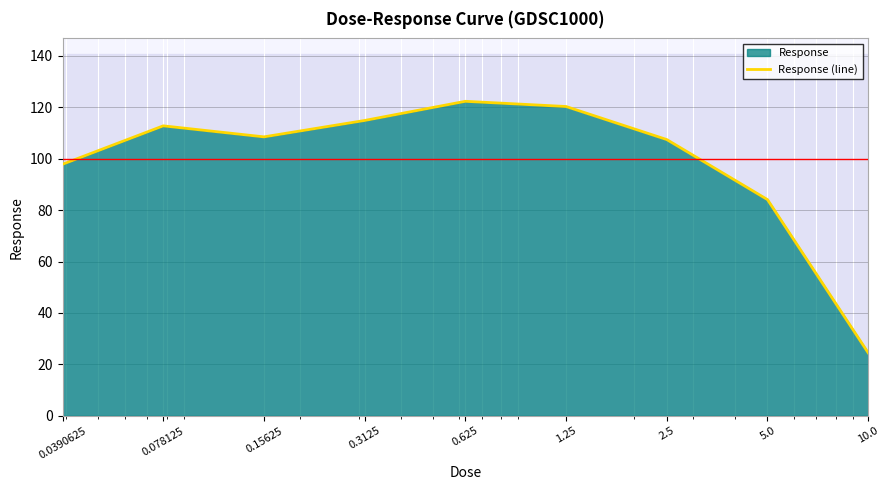

What position from the right is 2.5?

3